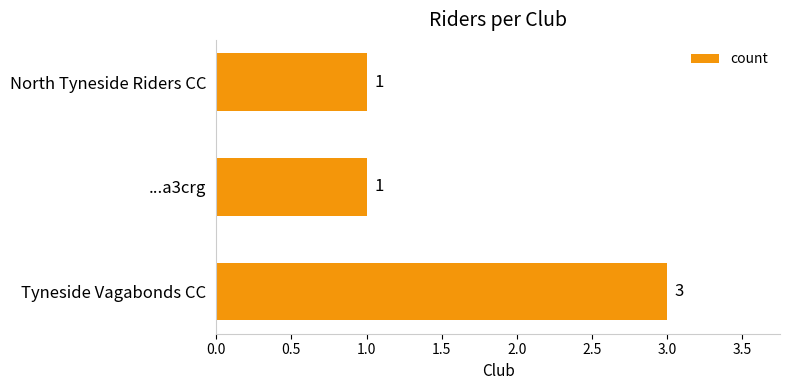

Between Tyneside Vagabonds CC and North Tyneside Riders CC, which is larger?

Tyneside Vagabonds CC